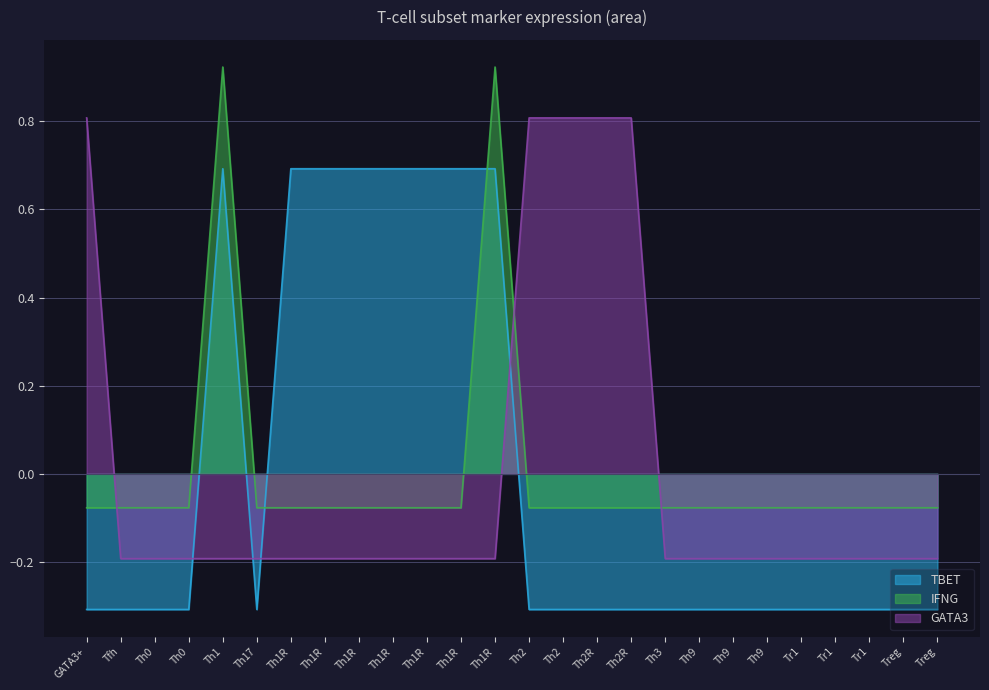

Which series has the widest spread of values?

TBET